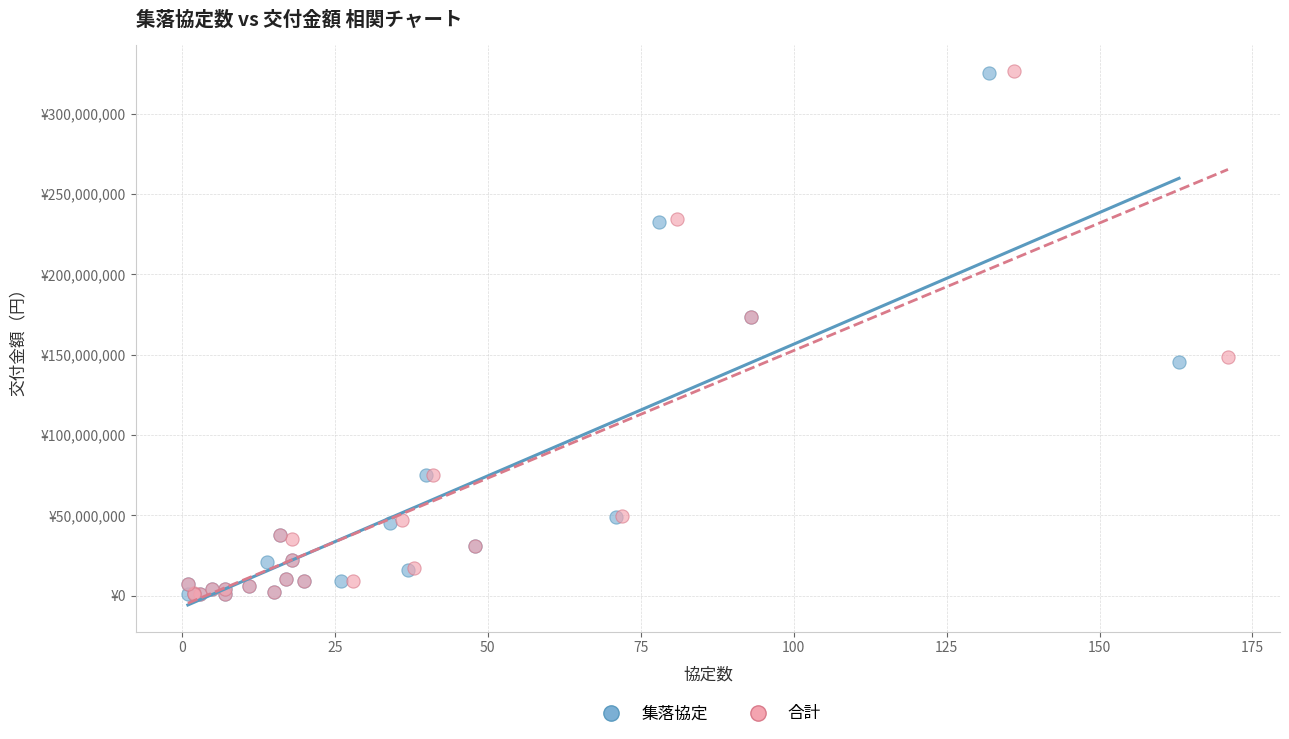

What are all the series names shown in the legend?

集落協定, 合計